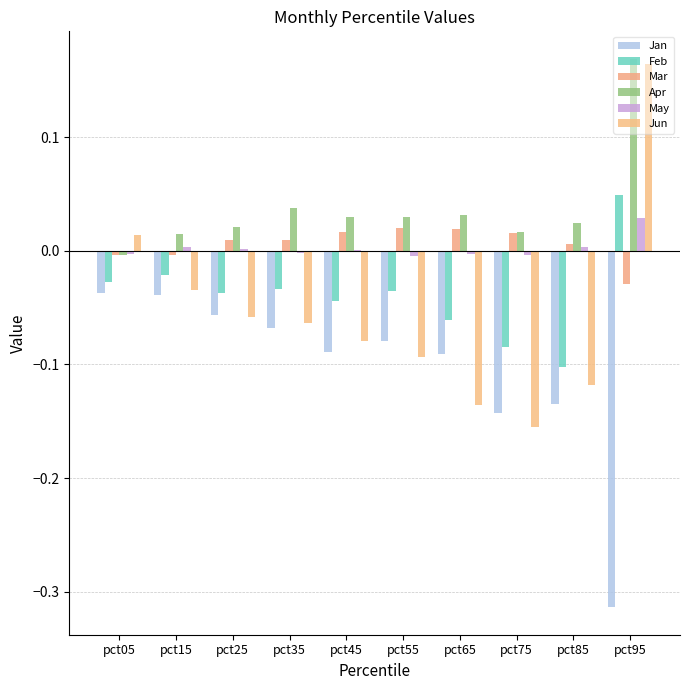

Rank the series by their maximum value, from lowest to highest.

Jan, Mar, May, Feb, Jun, Apr